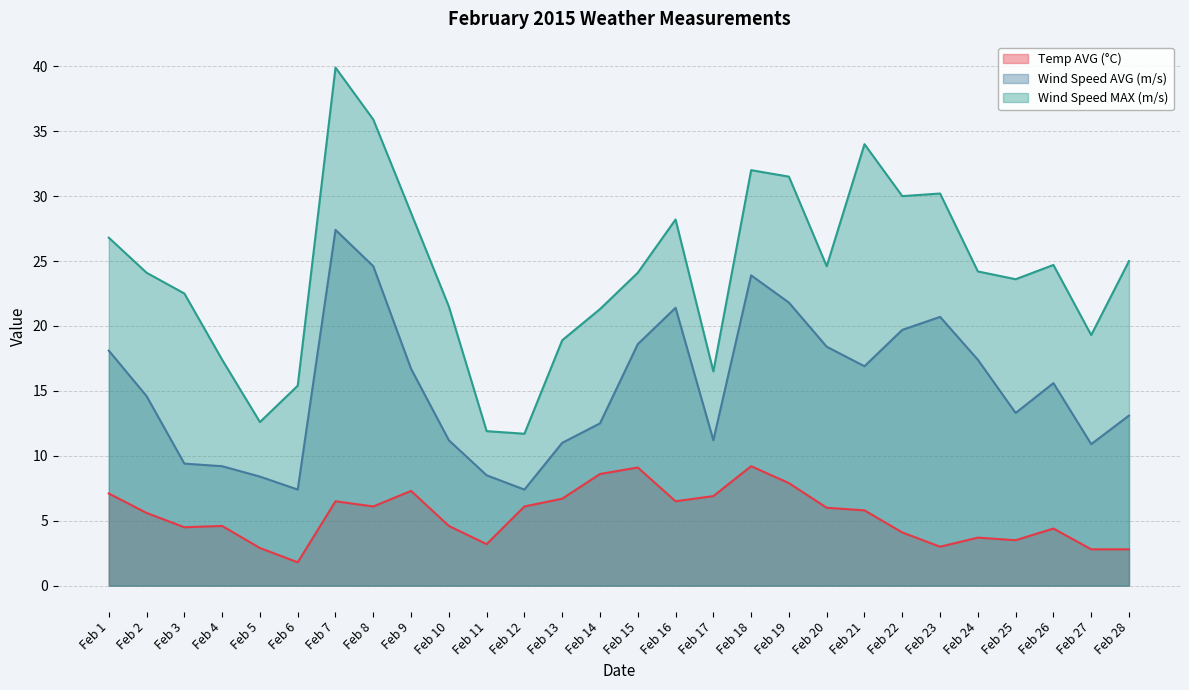

Rank the series at Feb 8 from lowest to highest value.

Temp AVG (°C), Wind Speed AVG (m/s), Wind Speed MAX (m/s)